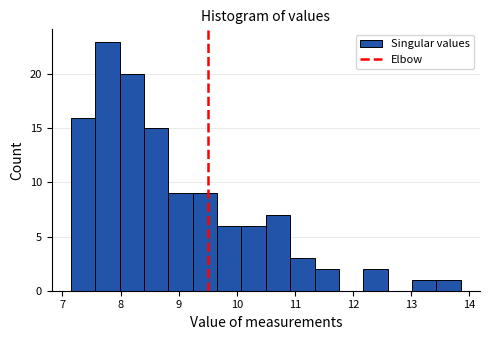

Over which range of the x-axis is the bar tallest?

7.6 to 8.0